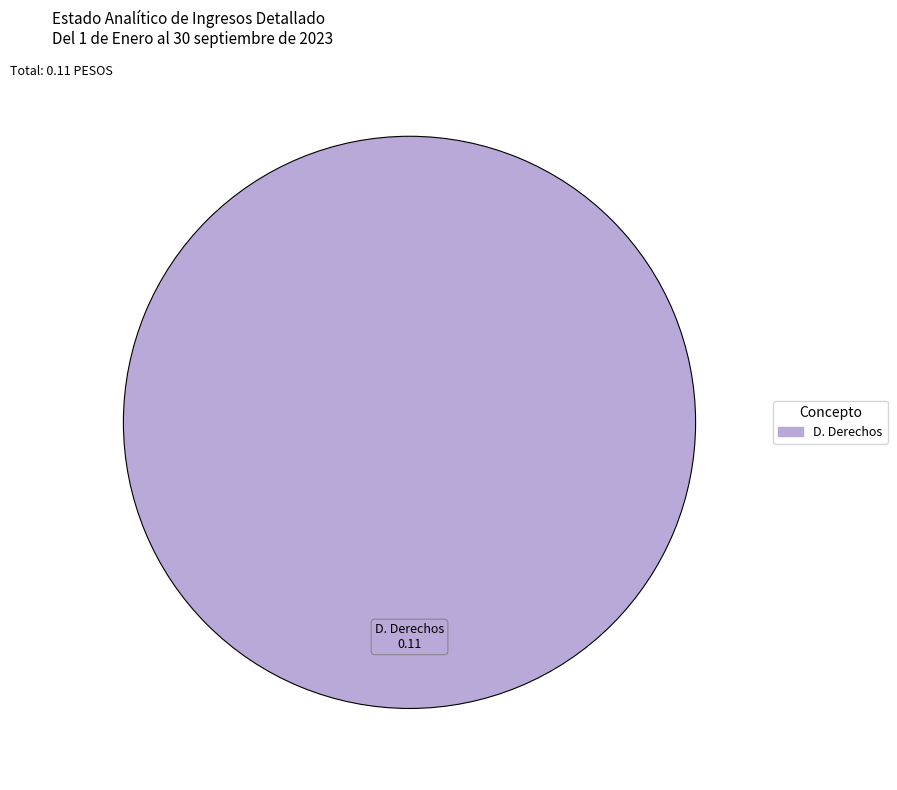

Is there a majority slice in this chart?

Yes